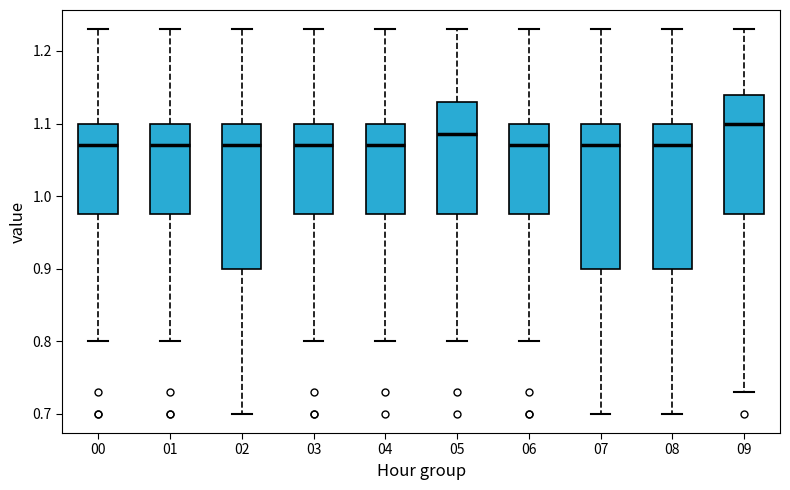

Reading left to right, read every box against the y-axis: the position of its median line, the range the box covers, and the ends of its whiskers. The values are not printed on the chart, so give them approximately, as read against the axis.

00: median 1.07, box 0.98 to 1.10, whiskers 0.80 to 1.23
01: median 1.07, box 0.98 to 1.10, whiskers 0.80 to 1.23
02: median 1.07, box 0.90 to 1.10, whiskers 0.70 to 1.23
03: median 1.07, box 0.98 to 1.10, whiskers 0.80 to 1.23
04: median 1.07, box 0.98 to 1.10, whiskers 0.80 to 1.23
05: median 1.09, box 0.98 to 1.13, whiskers 0.80 to 1.23
06: median 1.07, box 0.98 to 1.10, whiskers 0.80 to 1.23
07: median 1.07, box 0.90 to 1.10, whiskers 0.70 to 1.23
08: median 1.07, box 0.90 to 1.10, whiskers 0.70 to 1.23
09: median 1.10, box 0.98 to 1.14, whiskers 0.73 to 1.23